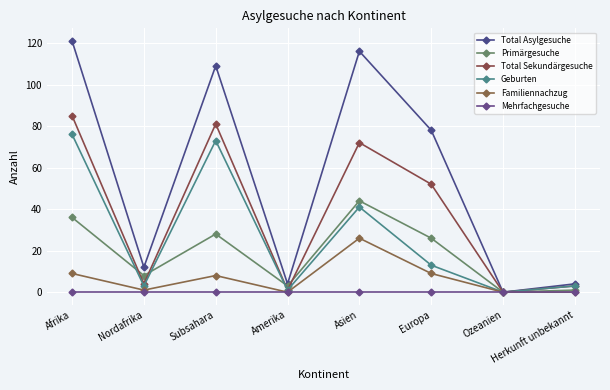

Between Herkunft unbekannt and Afrika, which is larger?

Afrika